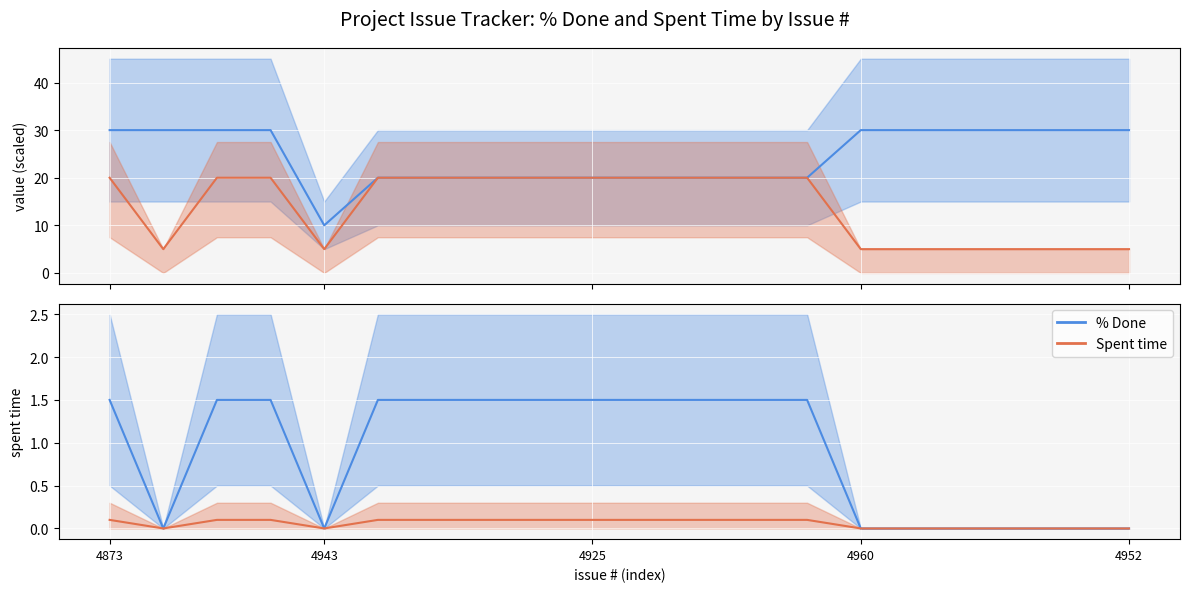

What is the average value of the % Done (scaled) series?

24.5